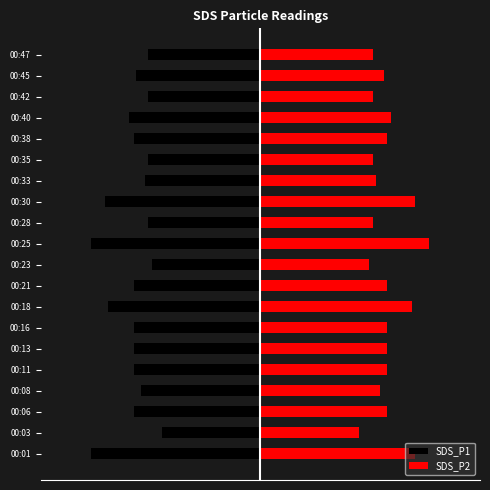

Reading right to left, transcribe all the data shown in this chart.

SDS_P1: -0.8	-0.9	-0.8	-0.9	-0.9	-0.8	-0.8	-1.1	-0.8	-1.2	-0.8	-0.9	-1.1	-0.9	-0.9	-0.9	-0.8	-0.9	-0.7	-1.2
SDS_P2: 0.8	0.9	0.8	0.9	0.9	0.8	0.8	1.1	0.8	1.2	0.8	0.9	1.1	0.9	0.9	0.9	0.8	0.9	0.7	1.1